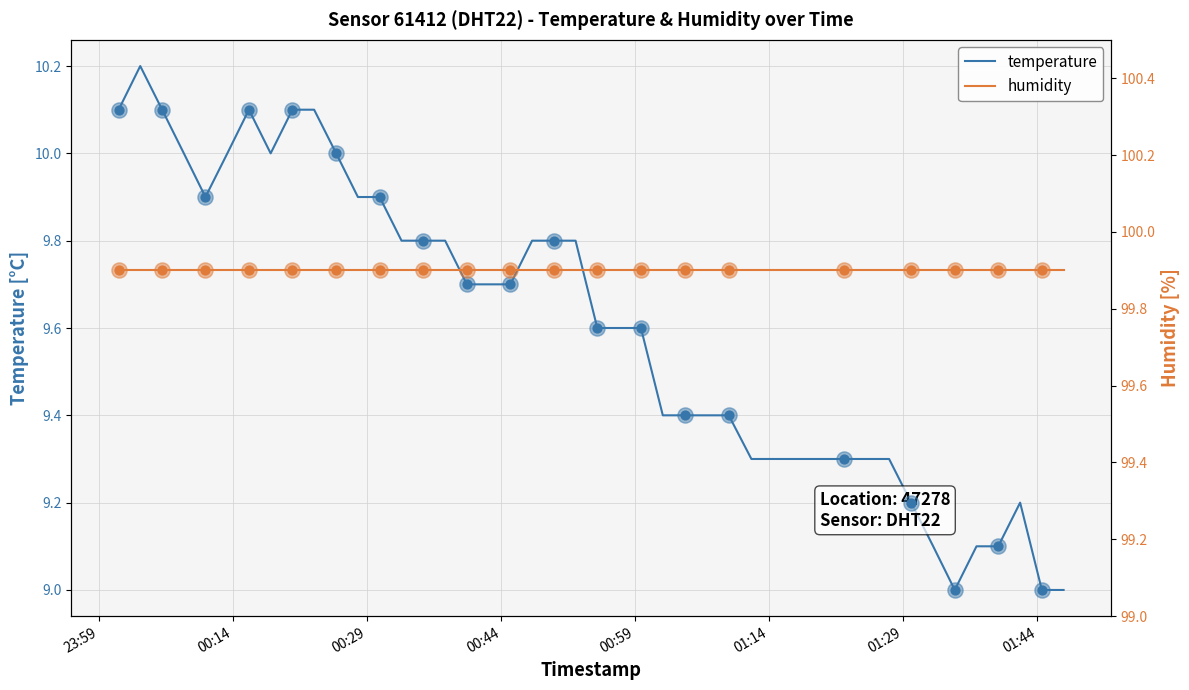

Which series has the widest spread of Y values?

temperature